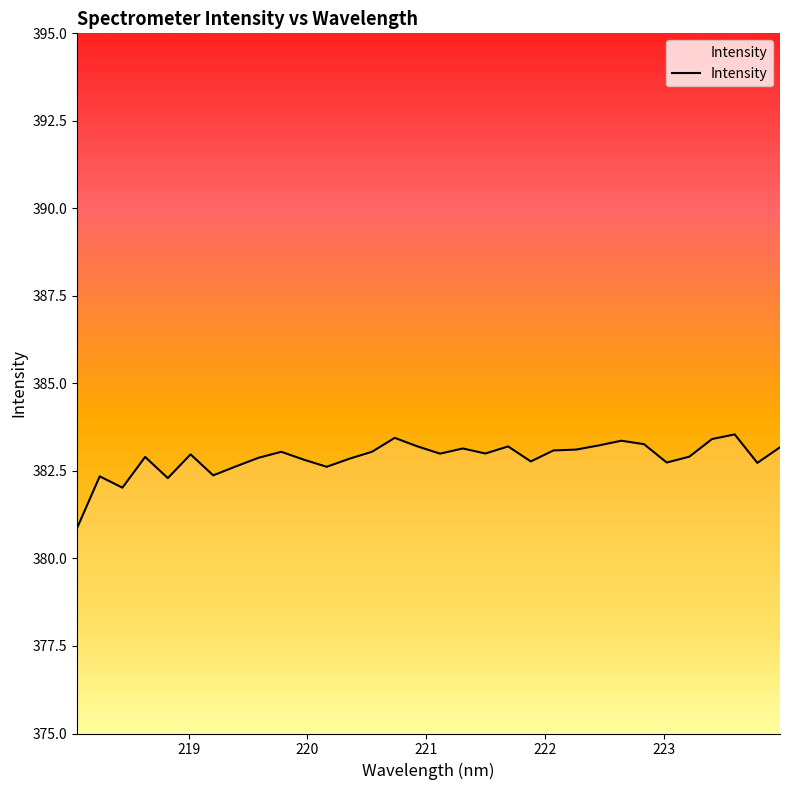

What is the difference between the maximum and minimum values?

2.7